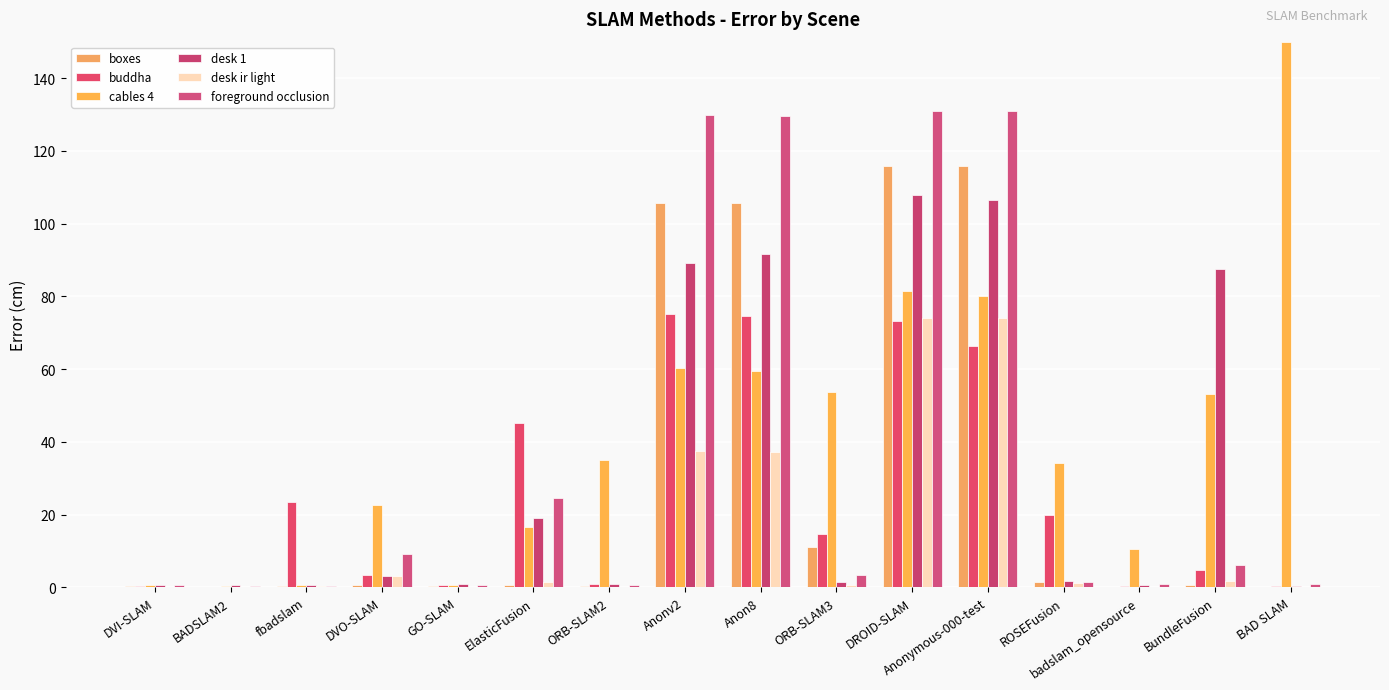

Read the cables 4 value at DVO-SLAM.

22.8